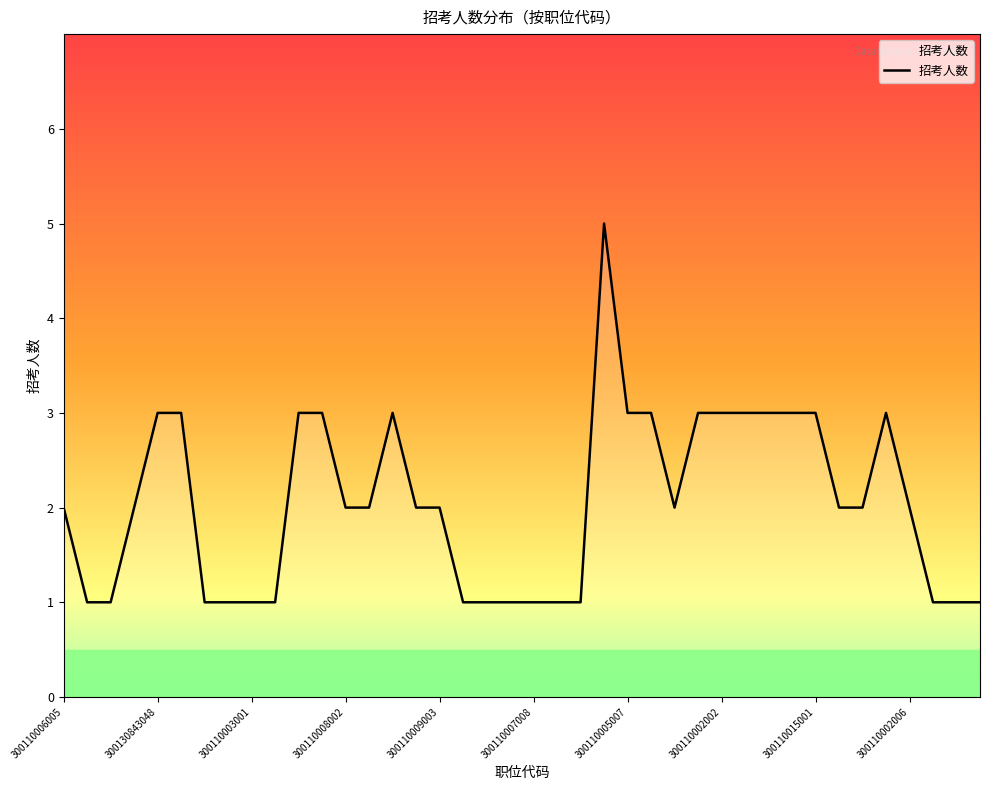

What is the difference between the maximum and minimum values?

4